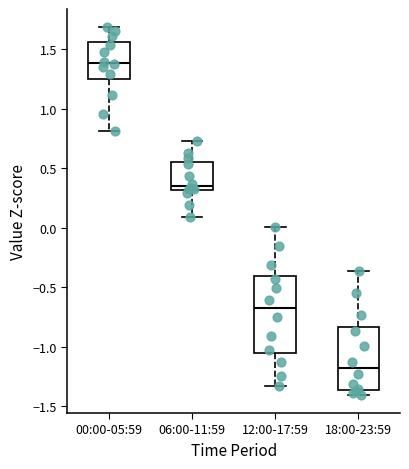

Reading left to right, transcribe this box plot: for each box, give where its median line is, the range the box spans, and where its two whiskers end, as read against the y-axis. The values are not printed on the chart, so give them approximately, as read against the axis.

00:00-05:59: median 1.40, box 1.25 to 1.55, whiskers 0.80 to 1.70
06:00-11:59: median 0.35, box 0.30 to 0.55, whiskers 0.10 to 0.75
12:00-17:59: median -0.70, box -1.05 to -0.40, whiskers -1.35 to 0.00
18:00-23:59: median -1.20, box -1.35 to -0.85, whiskers -1.40 to -0.35